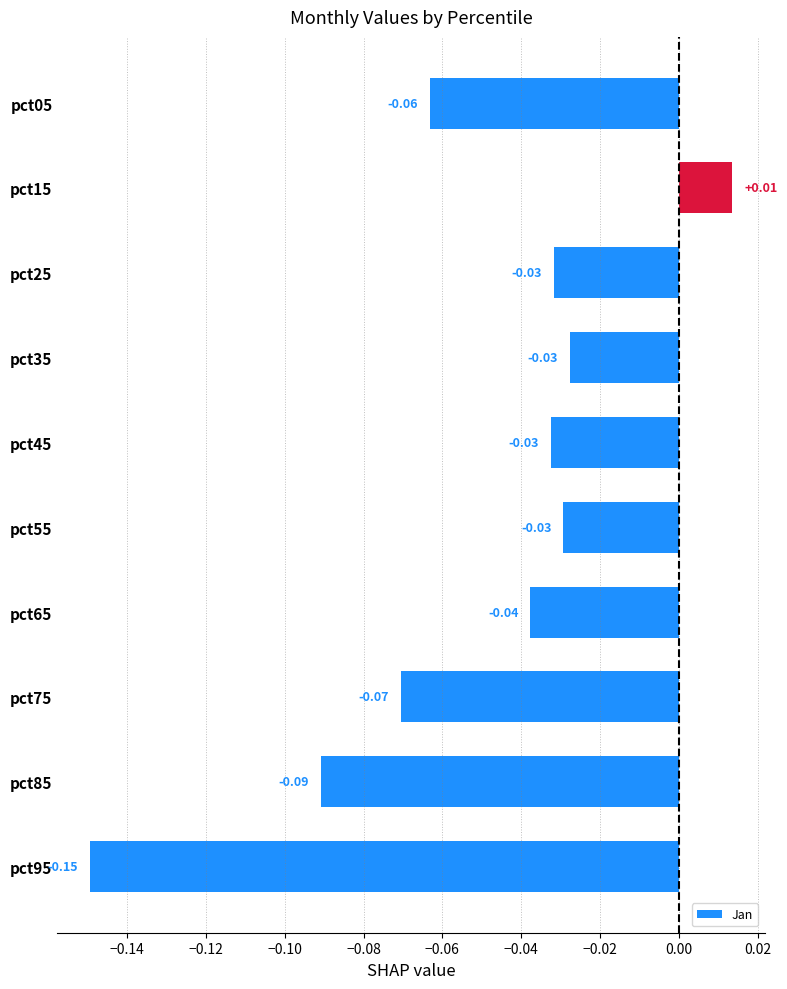

Which has a higher value, pct05 or pct75?

pct05